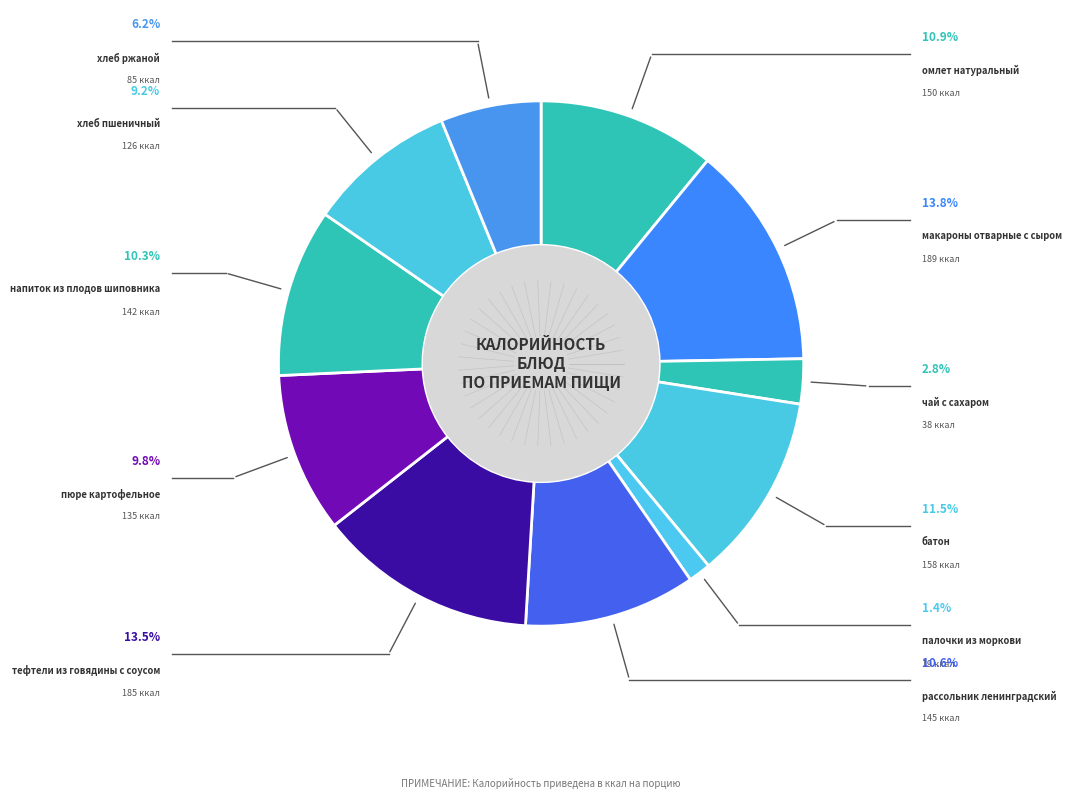

What percentage do хлеб пшеничный and рассольник ленинградский together represent?

19.8%